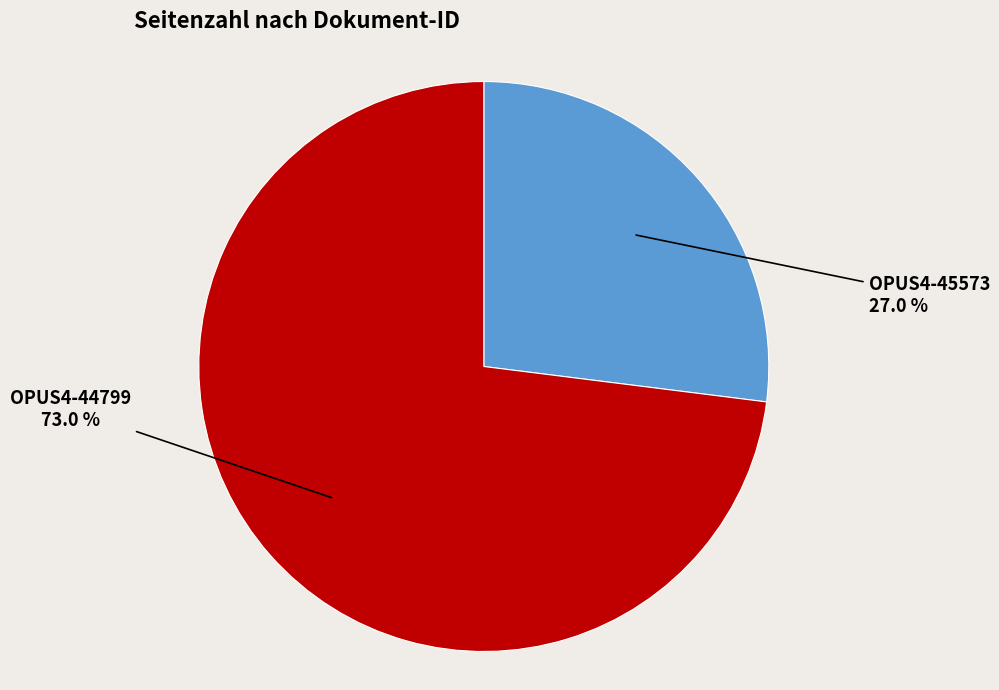

How many slices are in this pie chart?

2